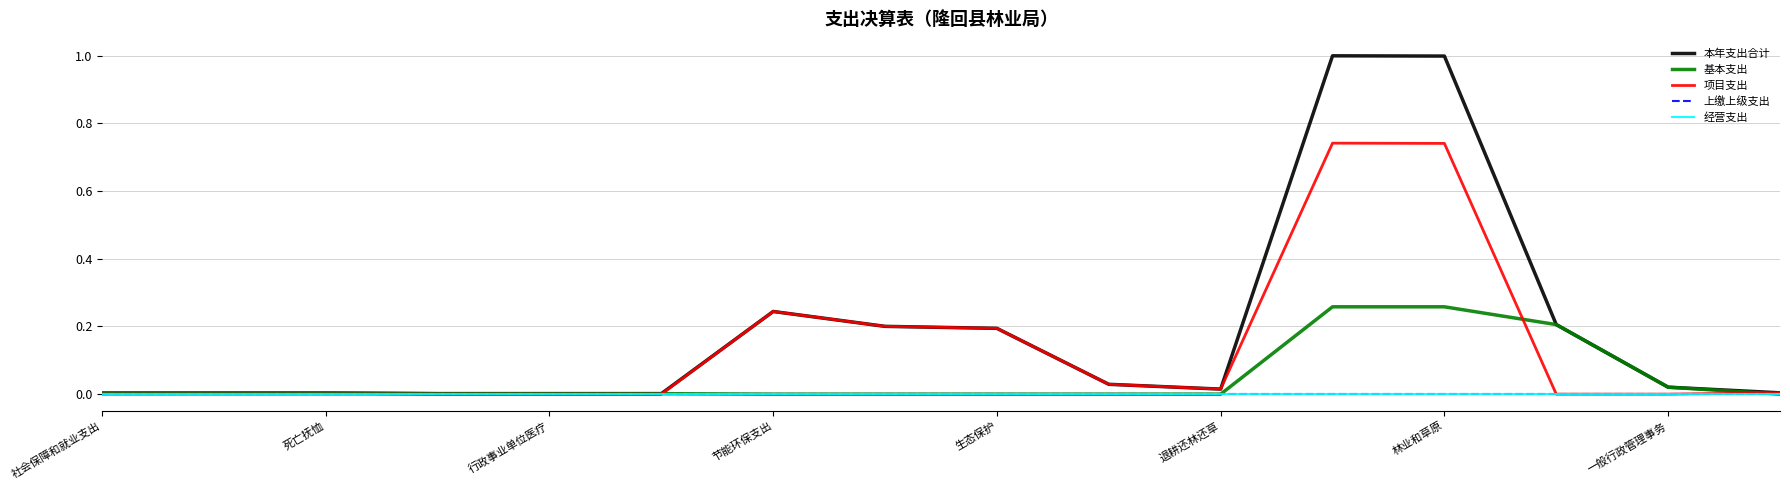

Which series has the largest range (max minus min)?

本年支出合计